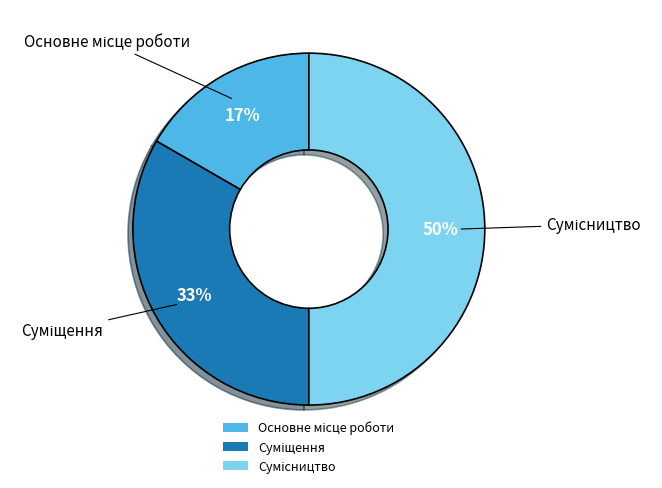

To the nearest percent, what is the difference between the largest and smallest slice percentages?

33%